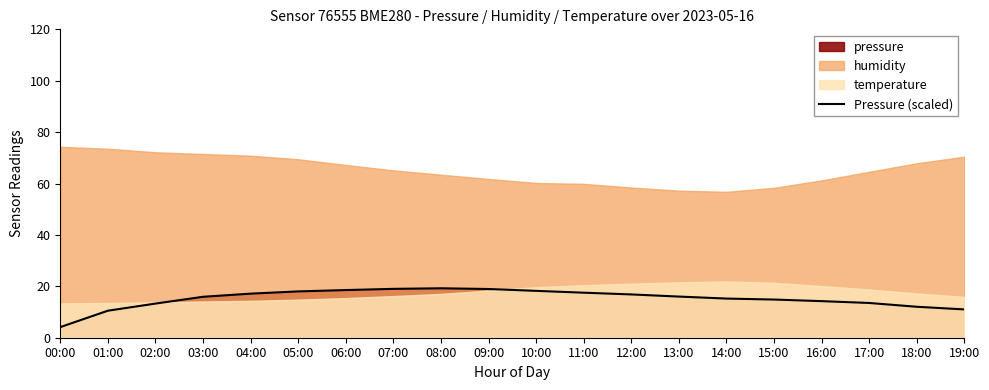

Read the value at 03:00.

15.9